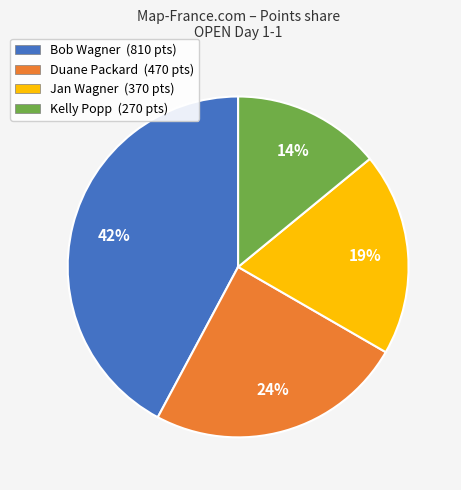

Does Jan Wagner (370 pts) account for over 50% of the chart?

No